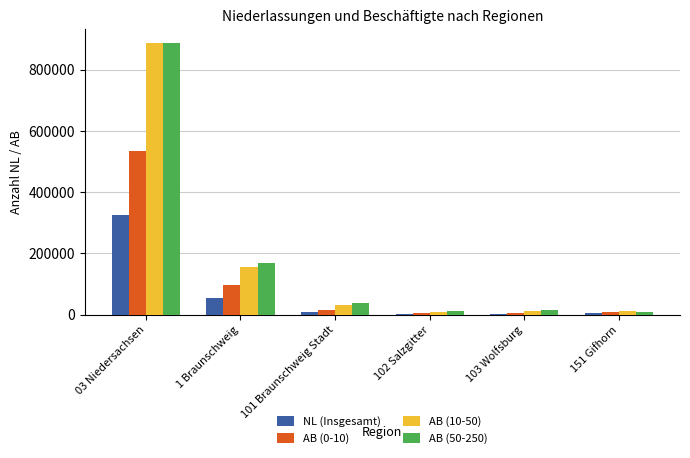

Is the value of NL (Insgesamt) at 103 Wolfsburg greater than the value of AB (50-250) at 103 Wolfsburg?

No